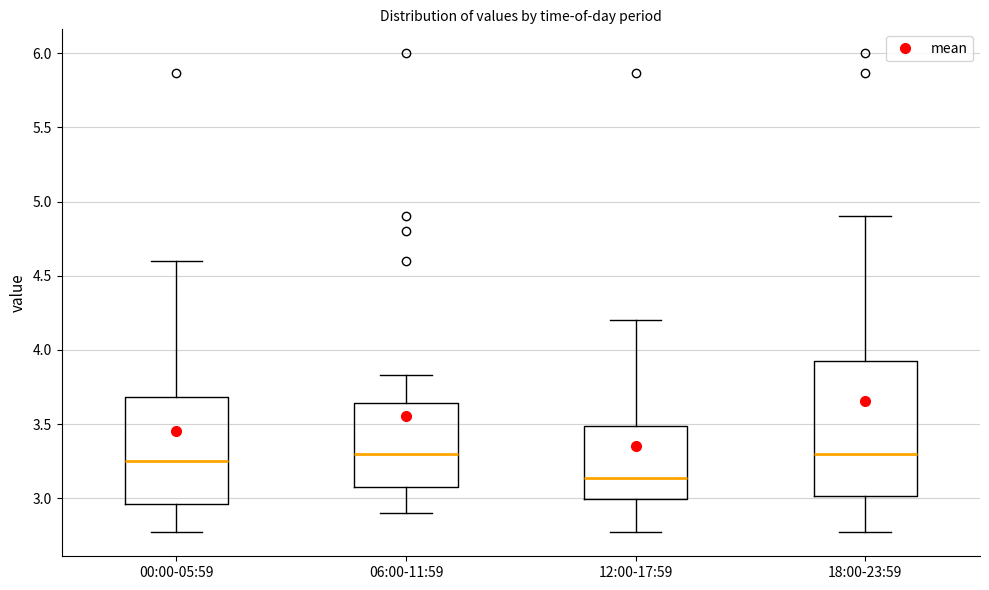

Which box's median line is the lowest?

12:00-17:59